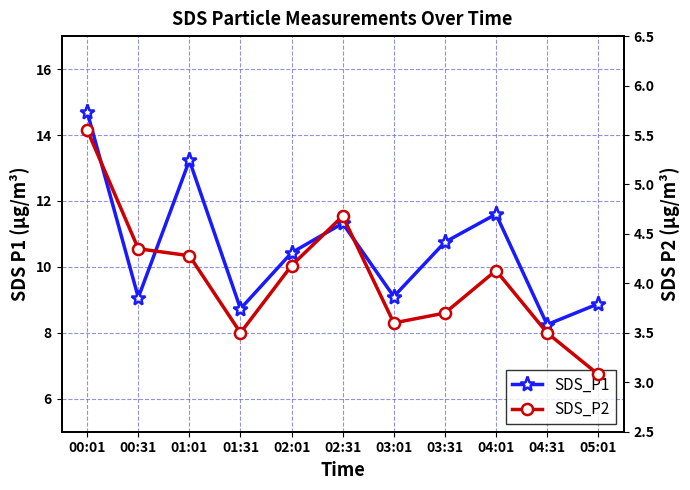

What is the difference between the SDS_P1 values at 03:01 and 01:01?

4.1